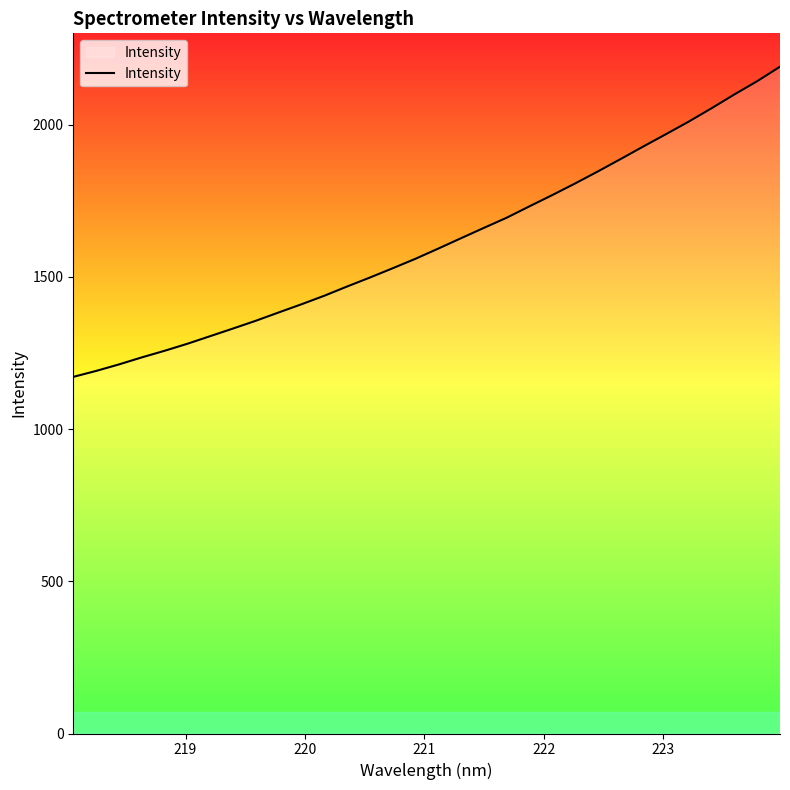

What is the smallest value displayed?

1171.3